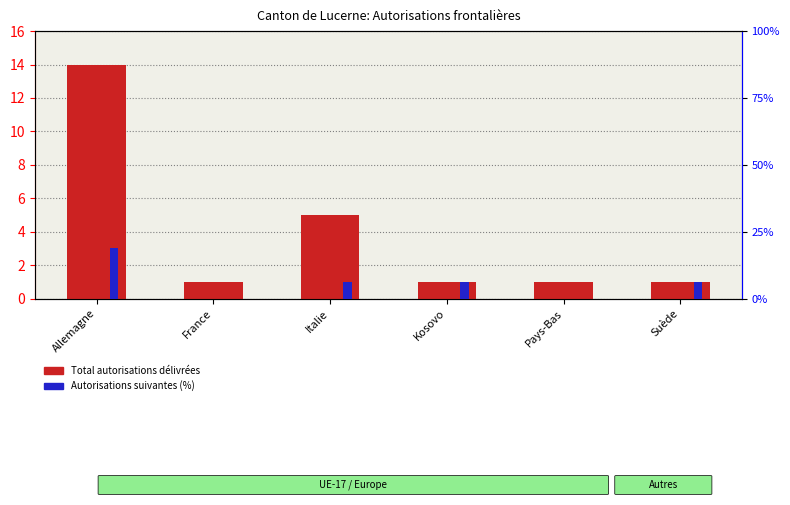

List the series in order of their peak value, lowest first.

Total autorisations délivrées, Autorisations suivantes (%)